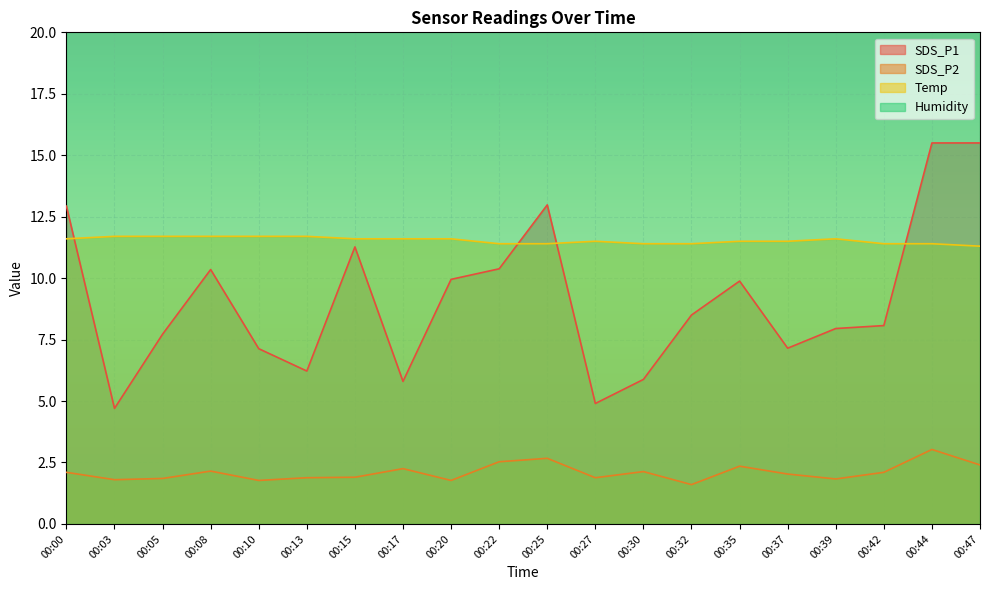

Which series has the widest spread of values?

SDS_P1